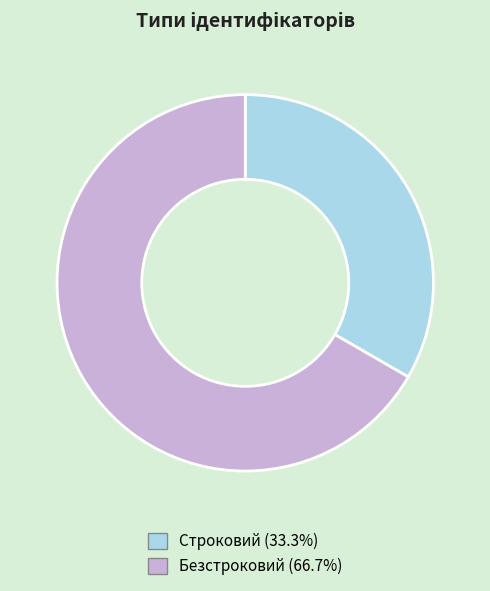

Count the number of slices in the pie.

2